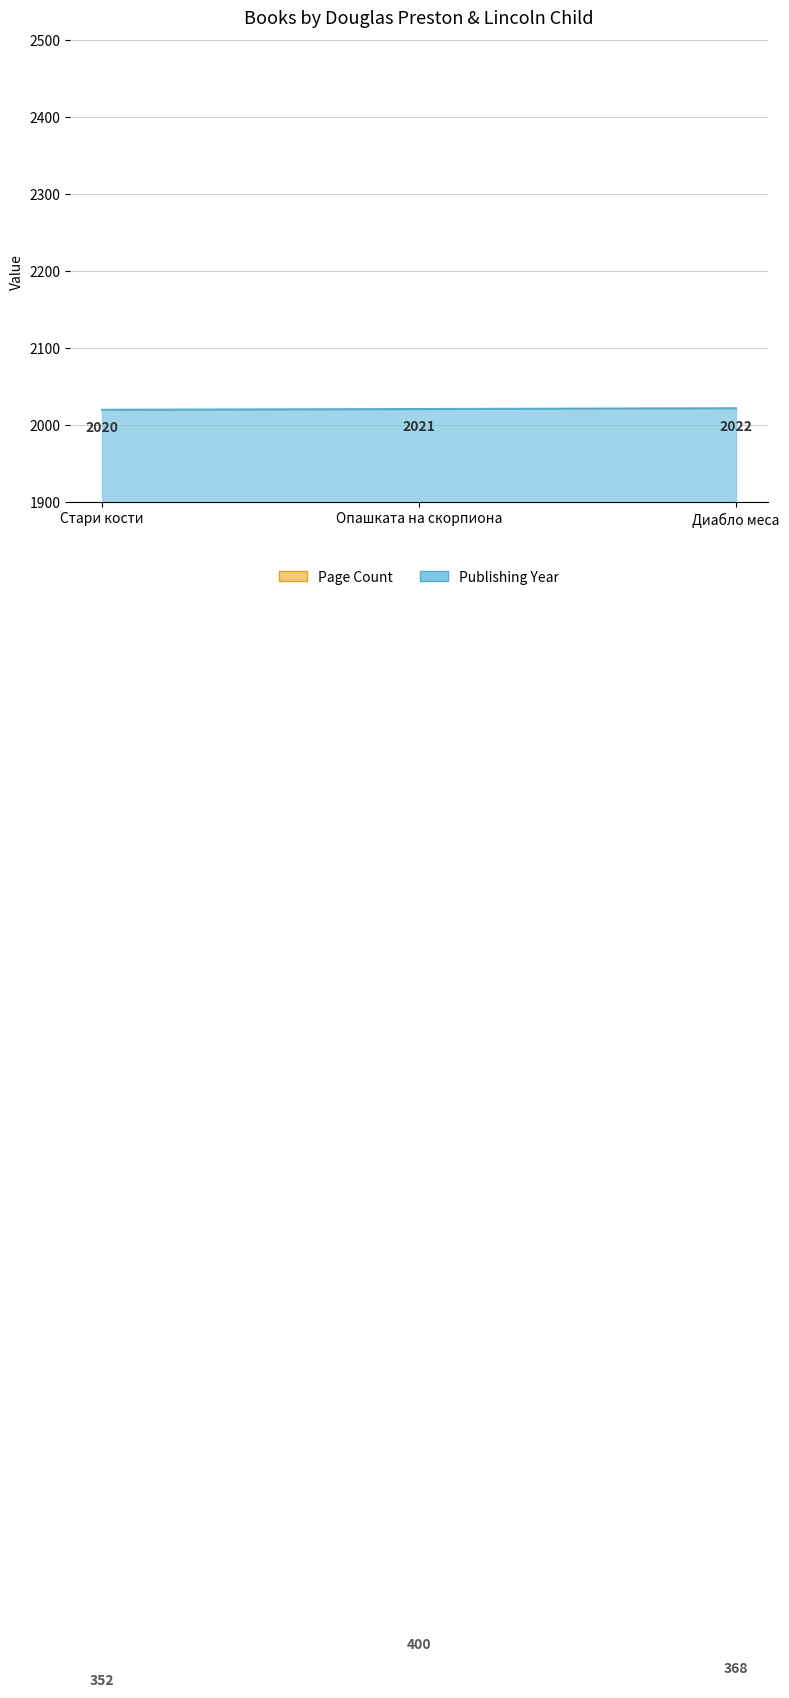

What is the smallest value displayed?

352